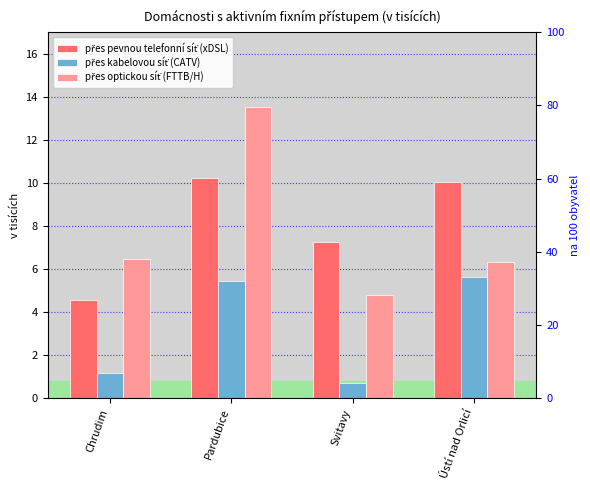

True or false: přes pevnou telefonní síť (xDSL) has a value of 2.9 at Chrudim.

False